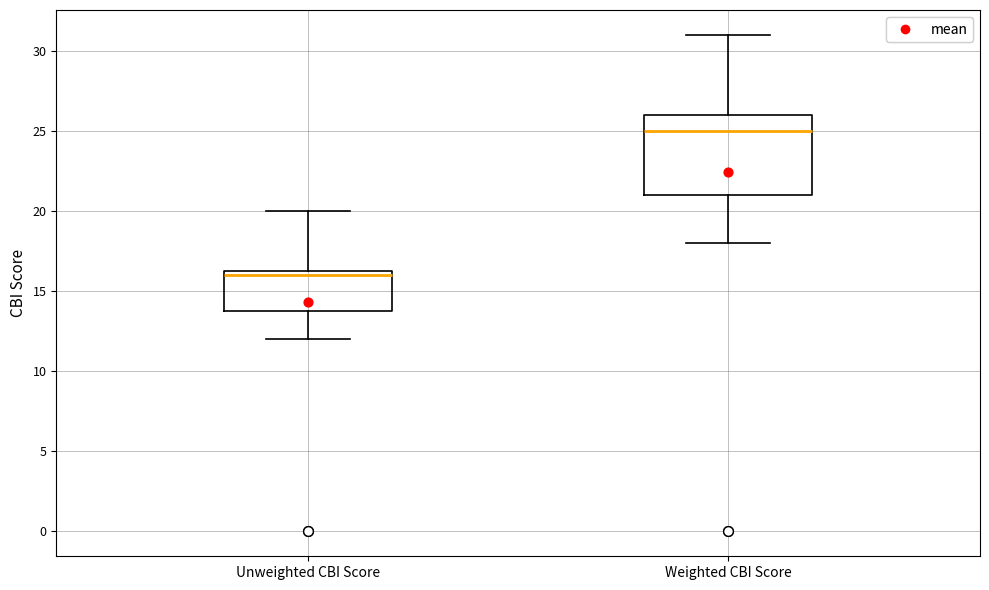

Which box is the tallest, from its lower edge to its upper edge?

Weighted CBI Score